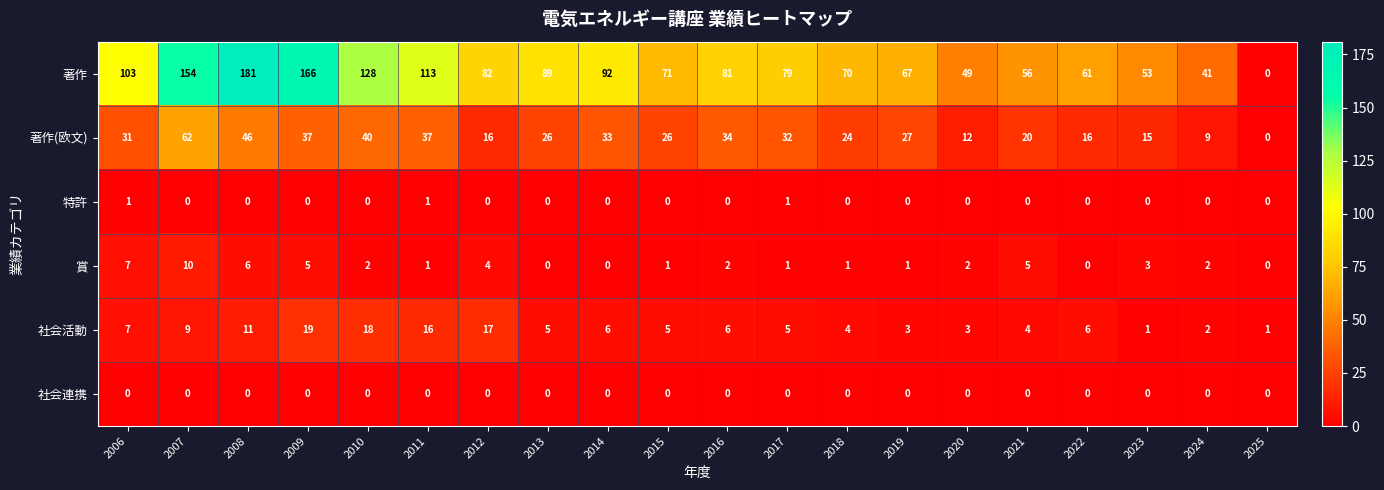

What is the average value of the 著作(欧文) series?

27